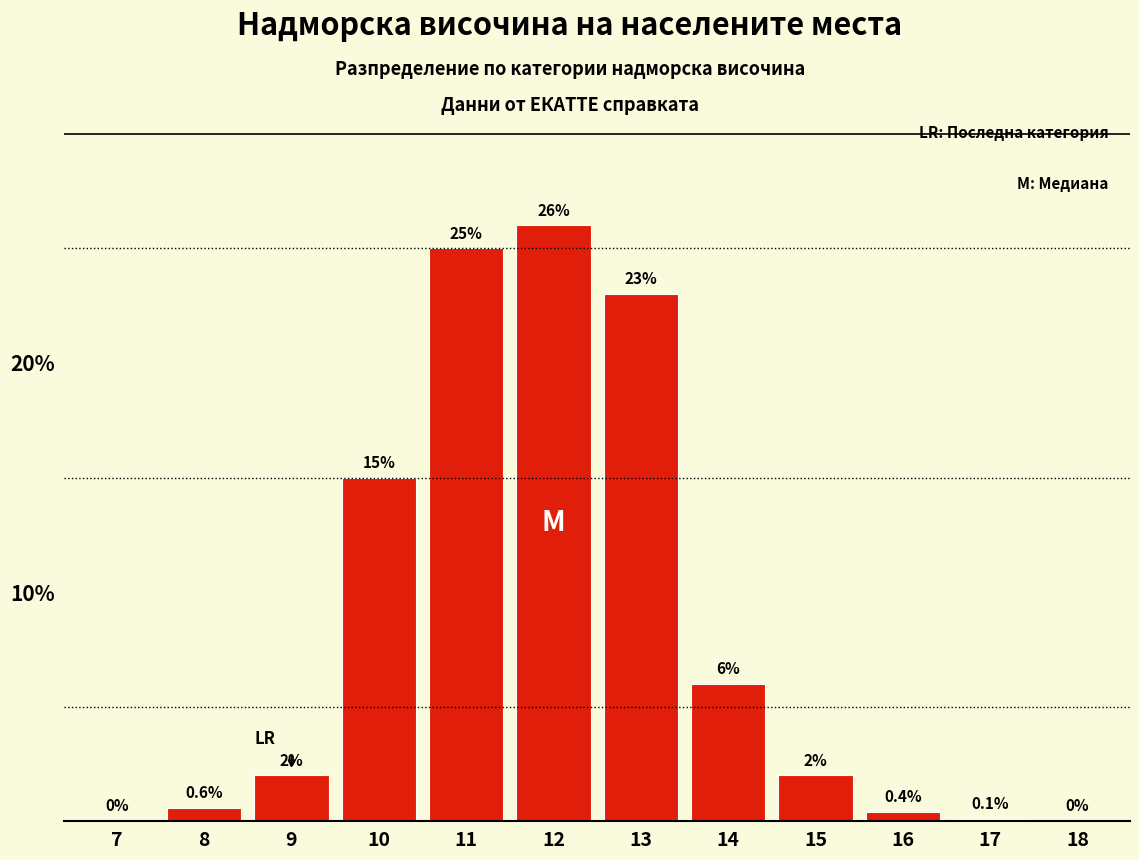

Reading left to right, what are all the values shown in this chart?

7=0.0	8=0.6	9=2.0	10=15.0	11=25.0	12=26.0	13=23.0	14=6.0	15=2.0	16=0.4	17=0.1	18=0.0